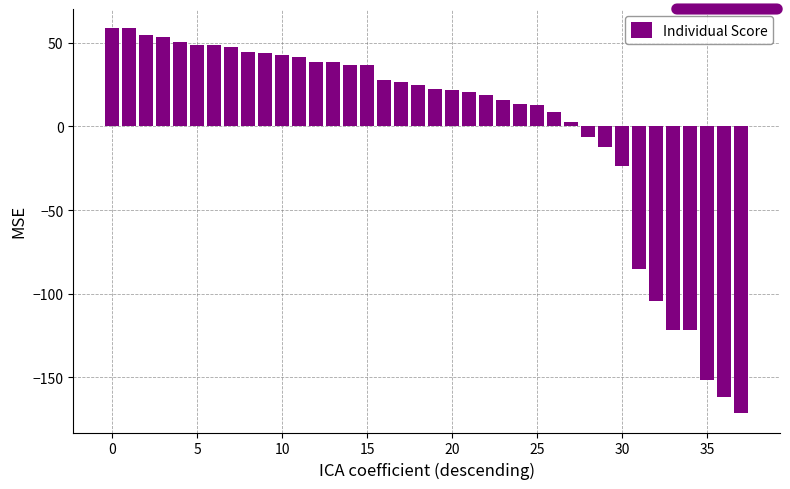

What is the difference between the maximum and minimum values?

230.0